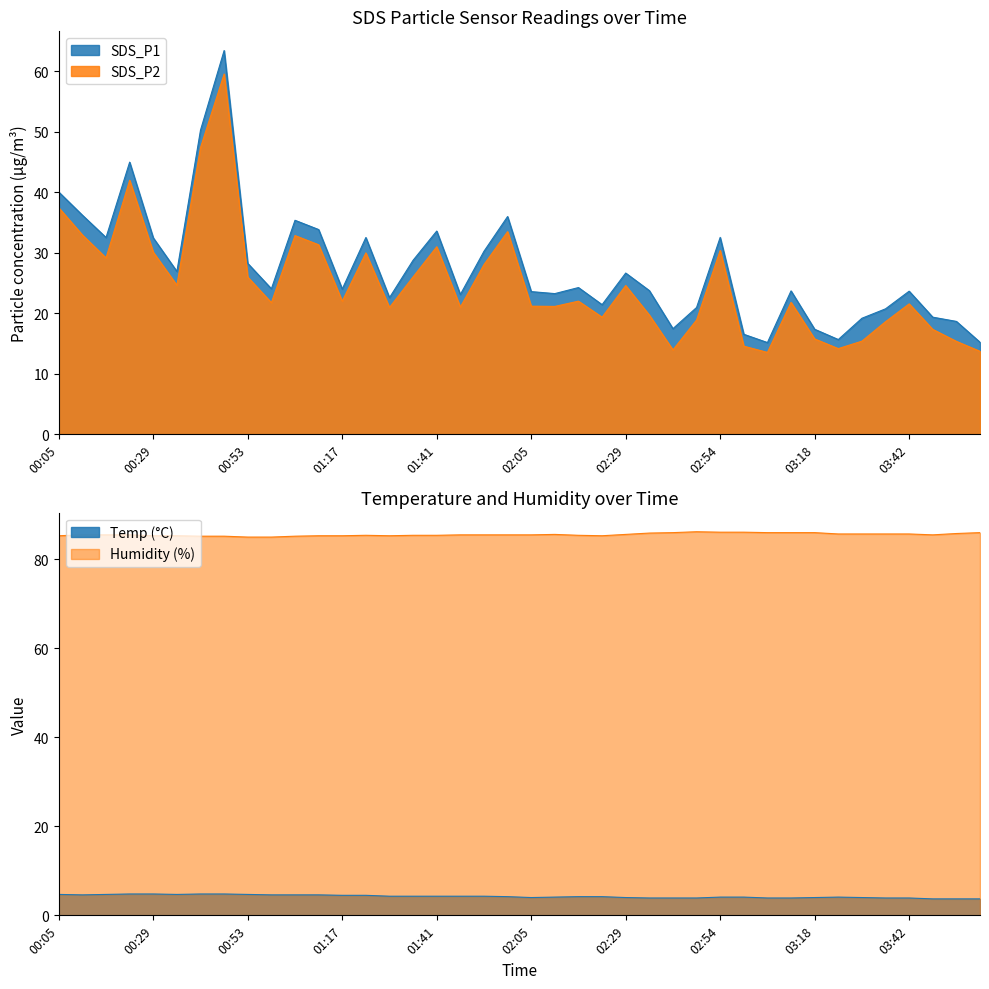

What is the difference between the highest and lowest values at 01:59?

2.5